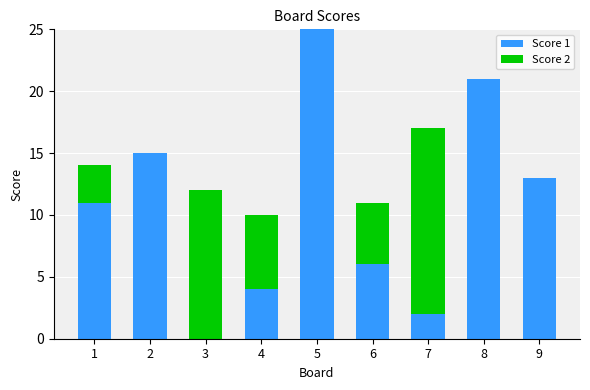

The Score 1 series shows 21 at 8. True or false?

True